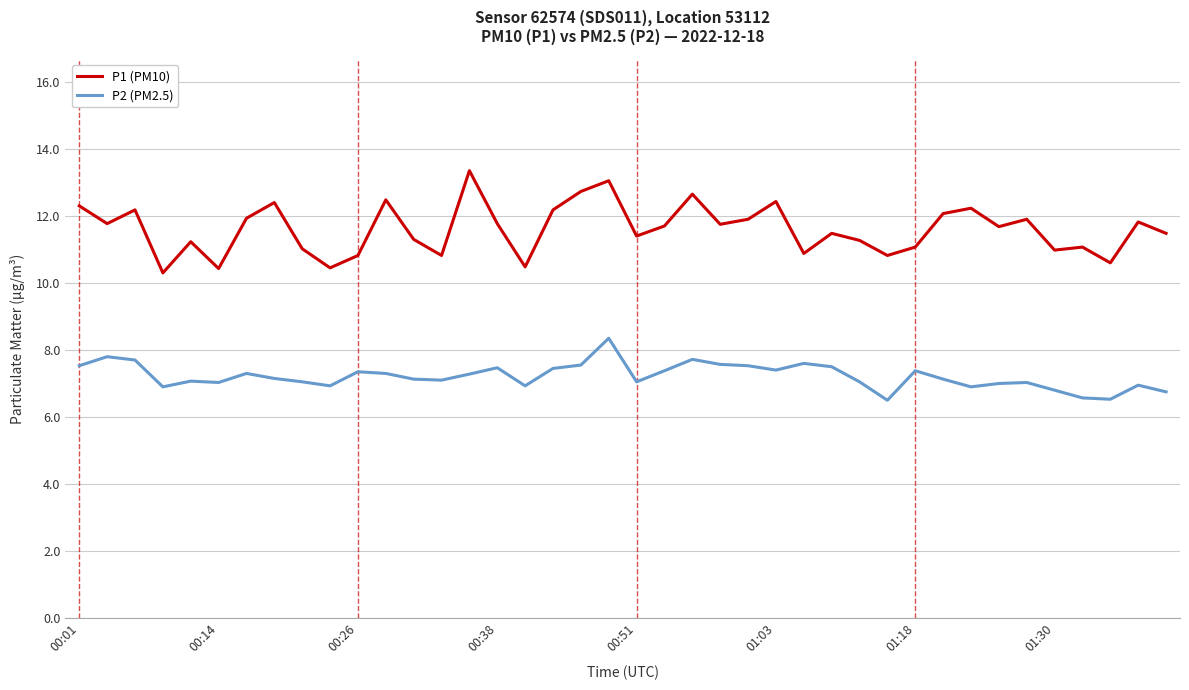

Which series has the largest range (max minus min)?

P1 (PM10)